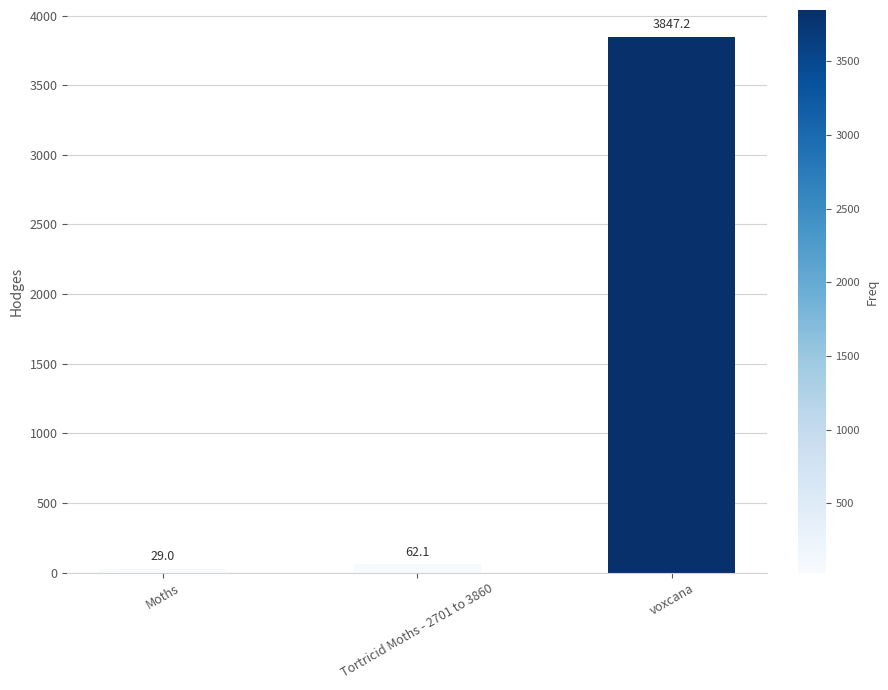

What is the value of the 1st bar from the left?

29.0